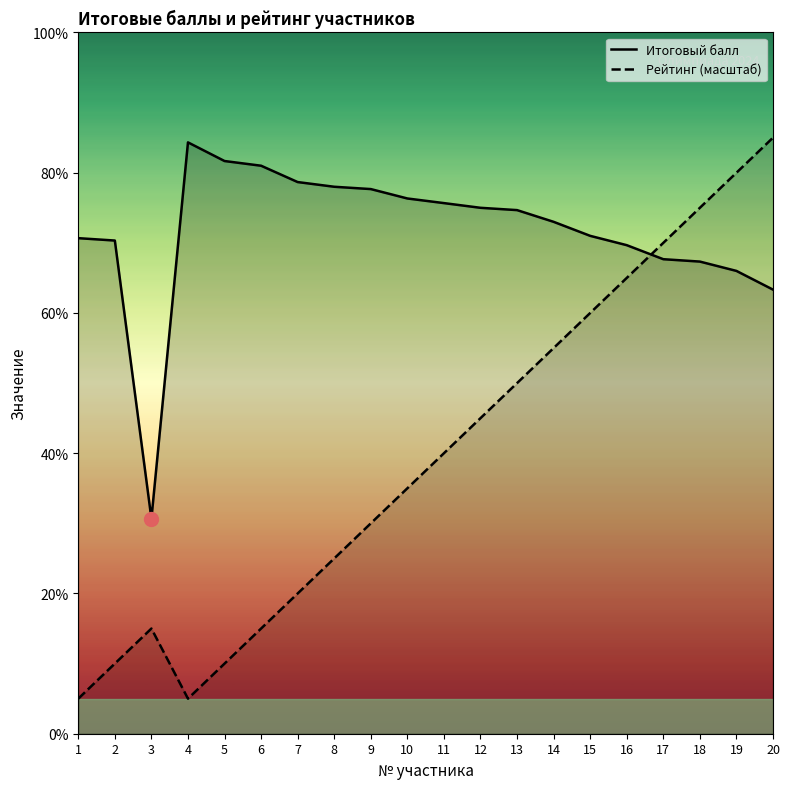

What is the difference between the highest and lowest values at 4?

79.3